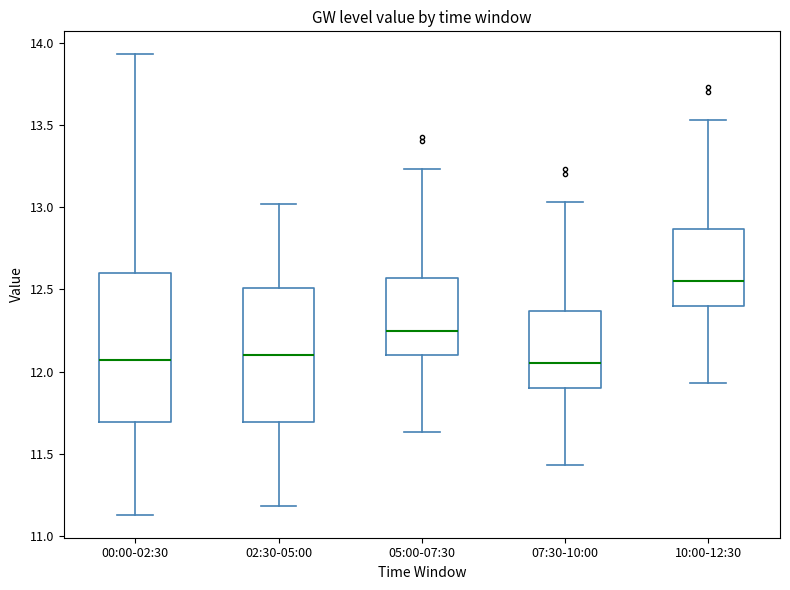

Comparing the boxes themselves (not the whiskers), which one is the tallest?

00:00-02:30